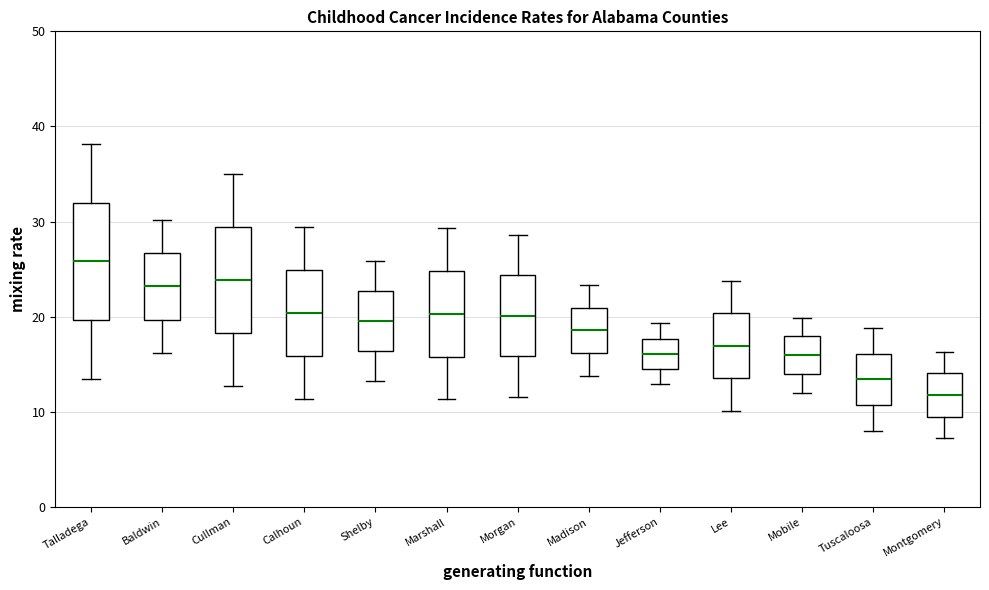

Which box is the tallest, from its lower edge to its upper edge?

Talladega